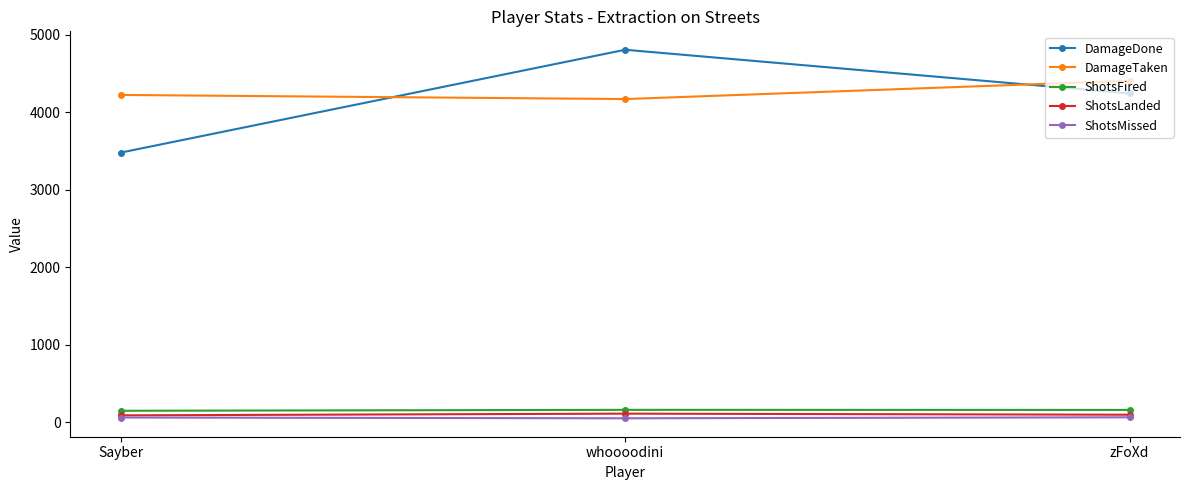

Is the value of ShotsLanded at Sayber greater than the value of ShotsFired at Sayber?

No